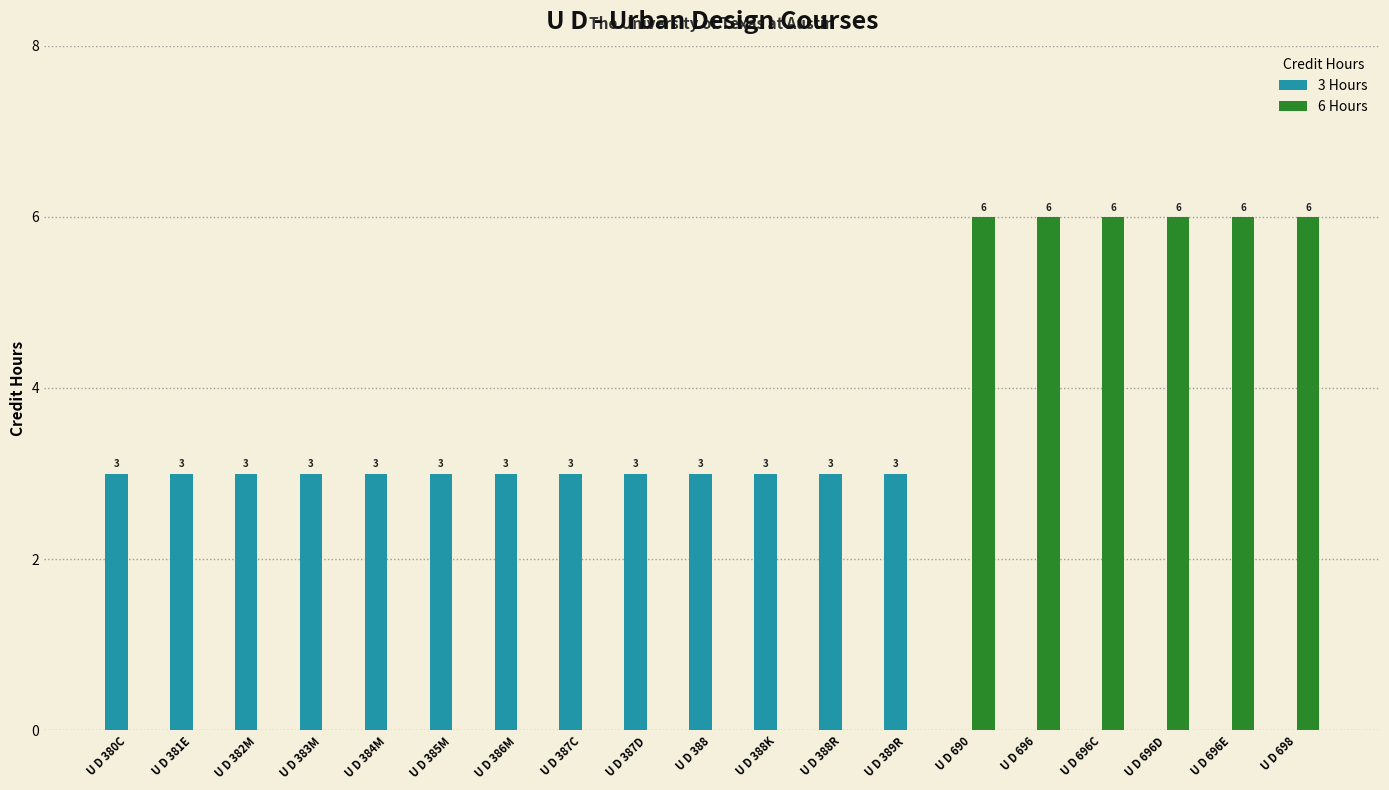

What is the sum of the 3 Hours values at U D 388 and U D 380C?

6